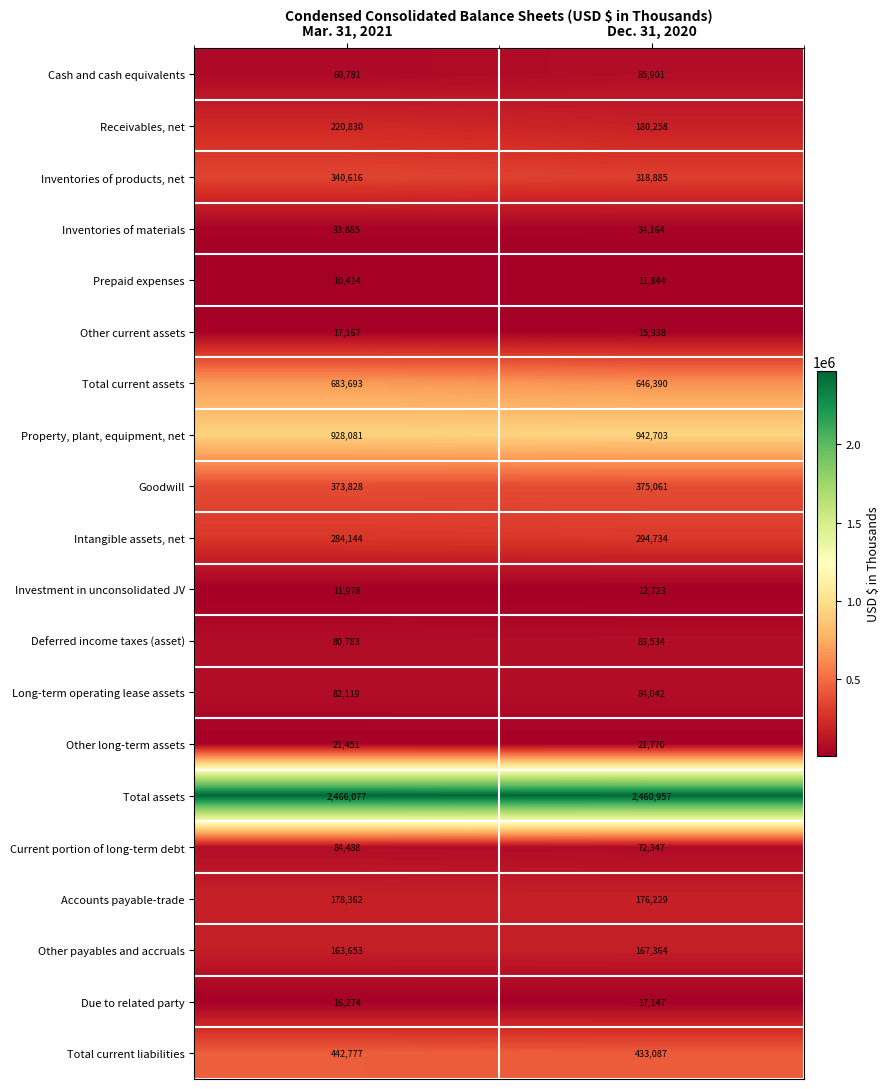

What is the total value across all series at Dec. 31, 2020?

6434478